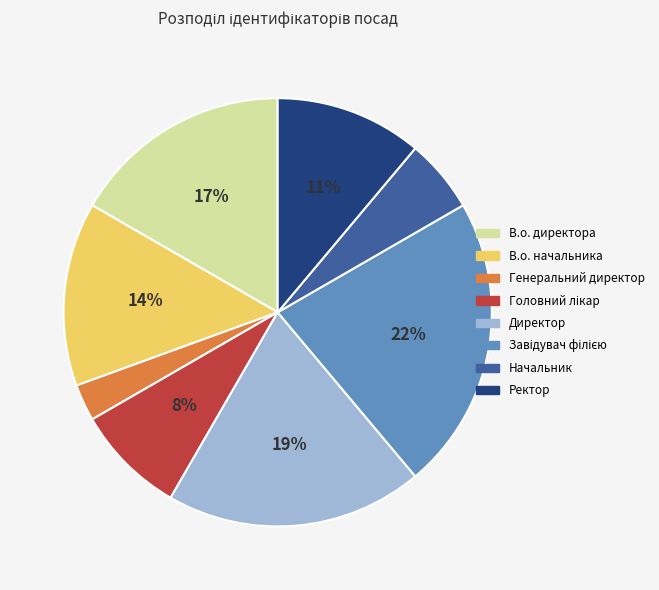

Does Ректор account for over 50% of the chart?

No